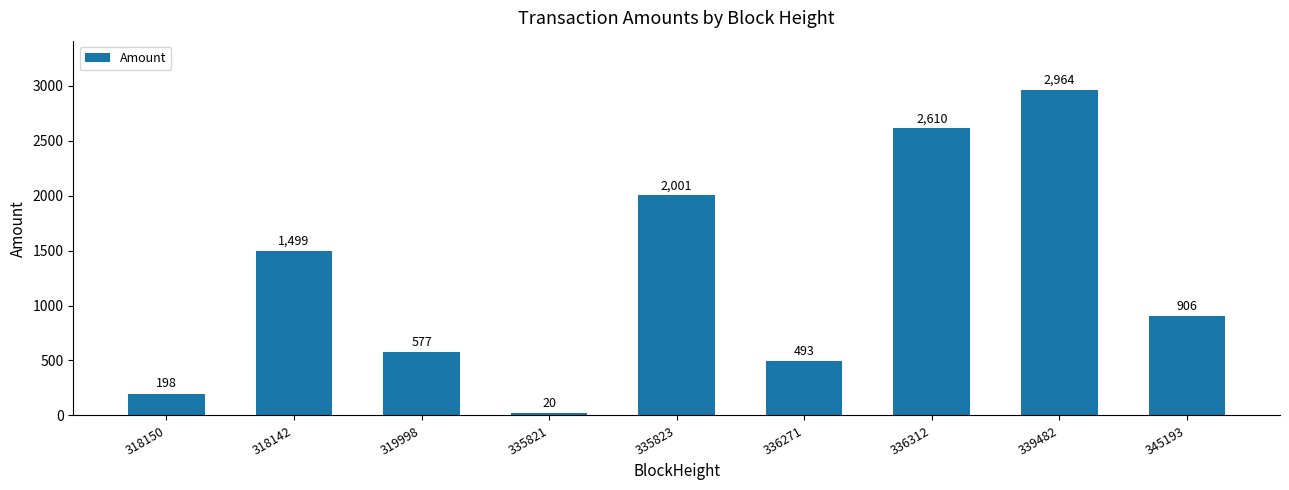

At which label is the value closest to 1492?

318142